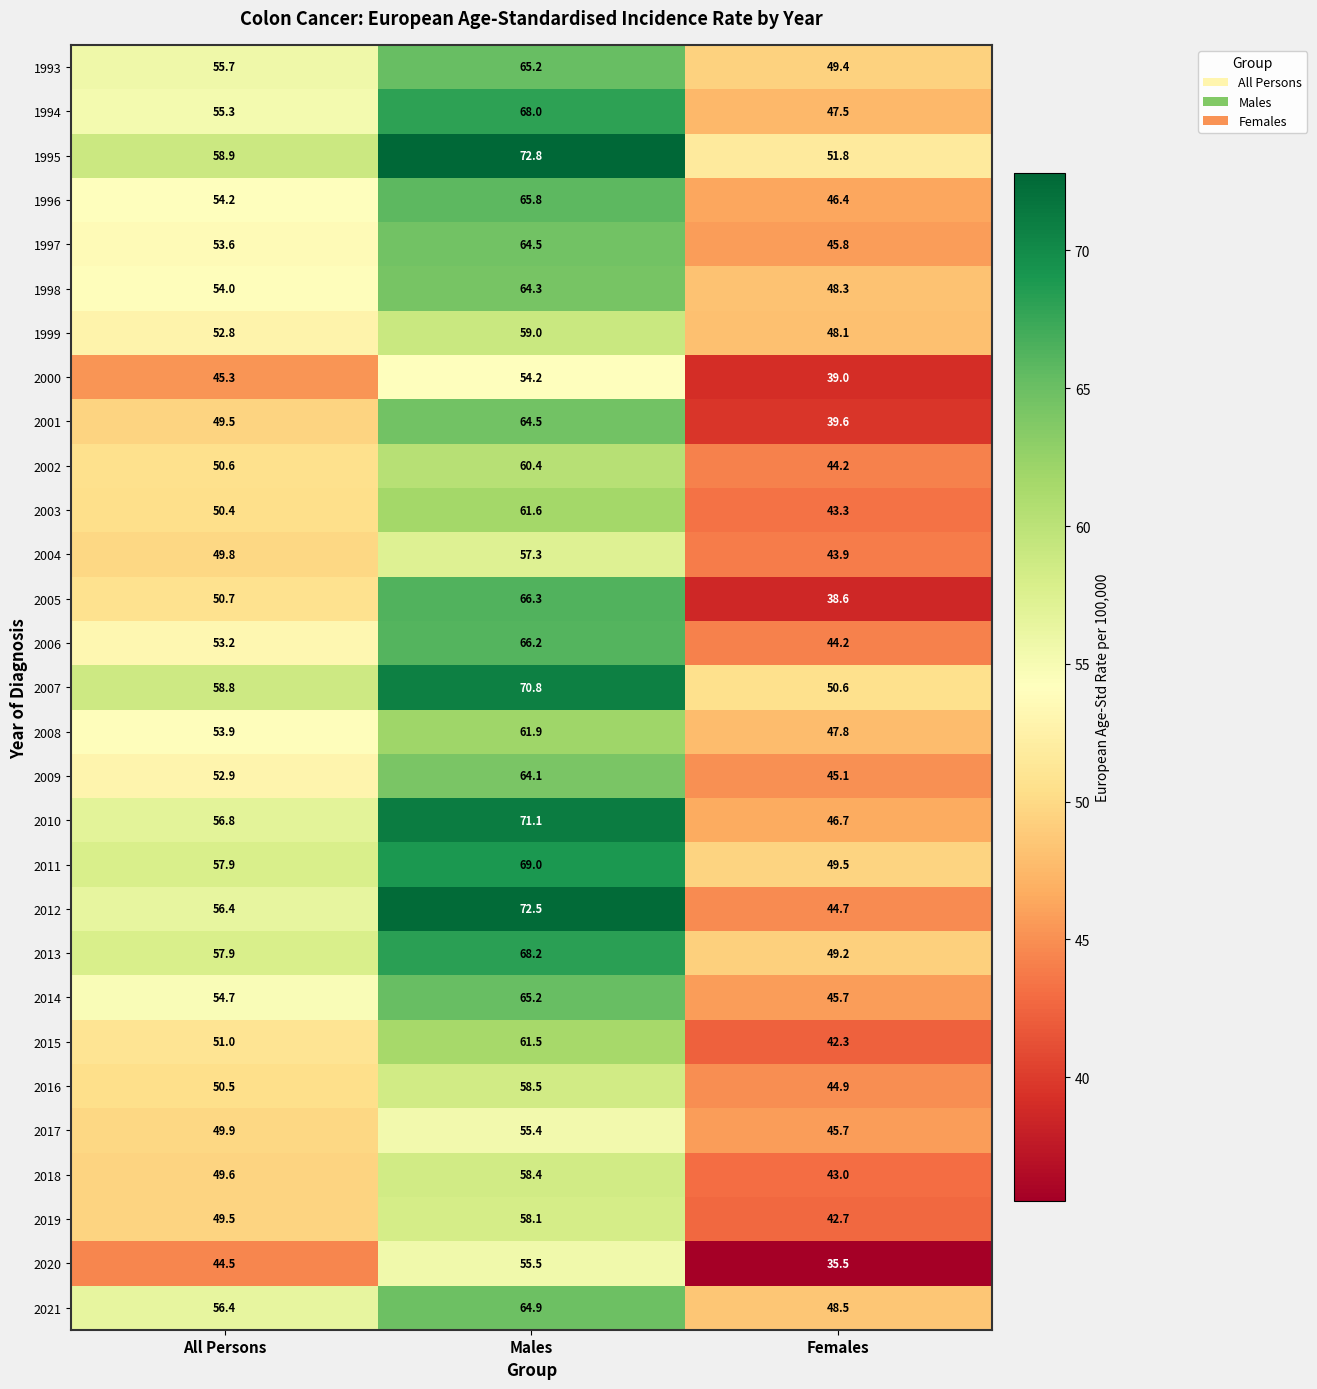

What is the sum of all 2014 values?

165.6